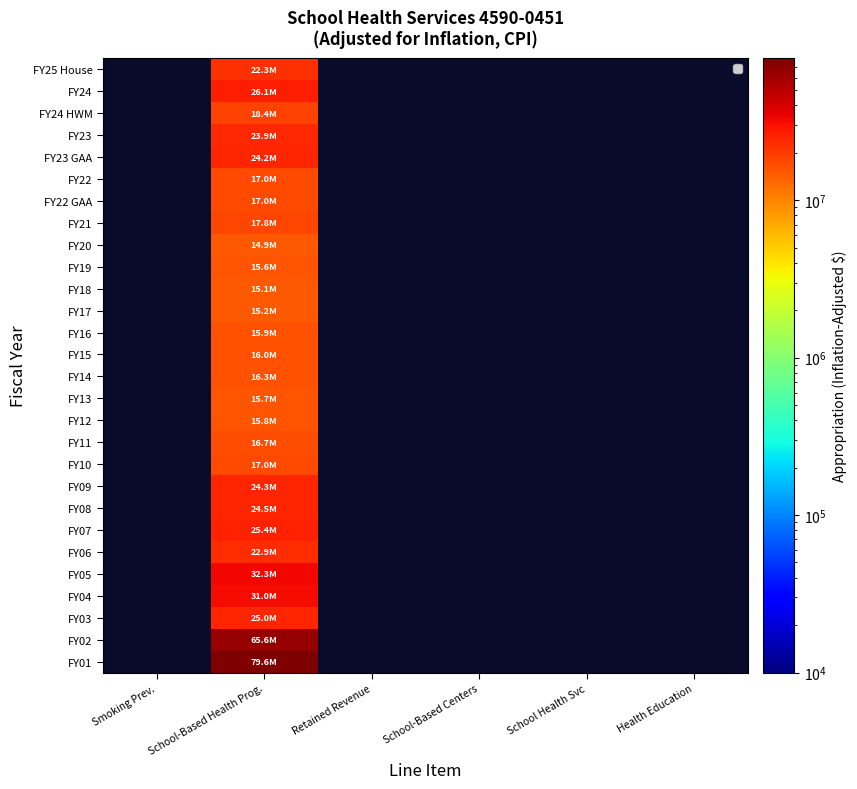

Which has a higher value, Retained Revenue or Health Education?

Health Education